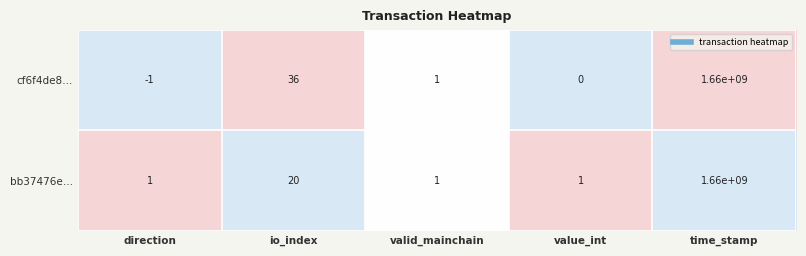

Which category has the lowest value in the cf6f4de8… series?

direction